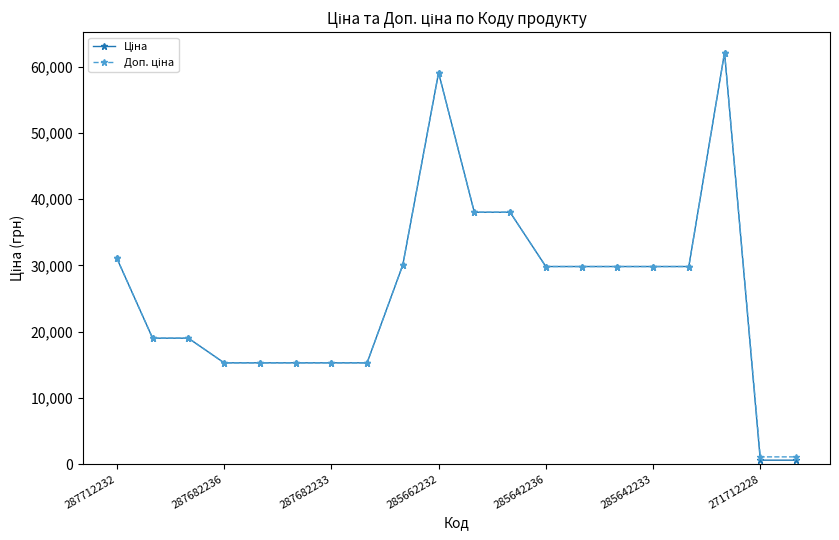

What is the maximum value shown in the chart?

62116.9